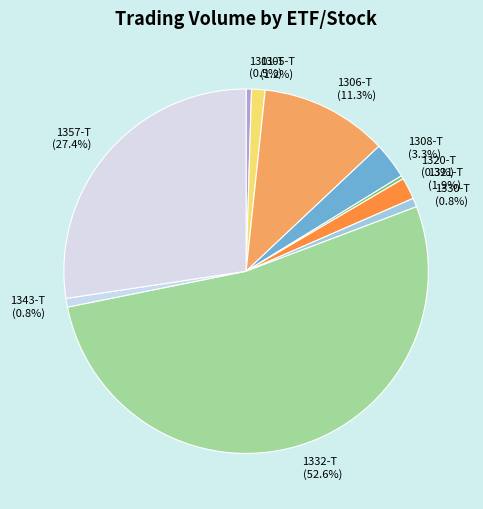

Which has a higher value, 1321-T or 1343-T?

1321-T